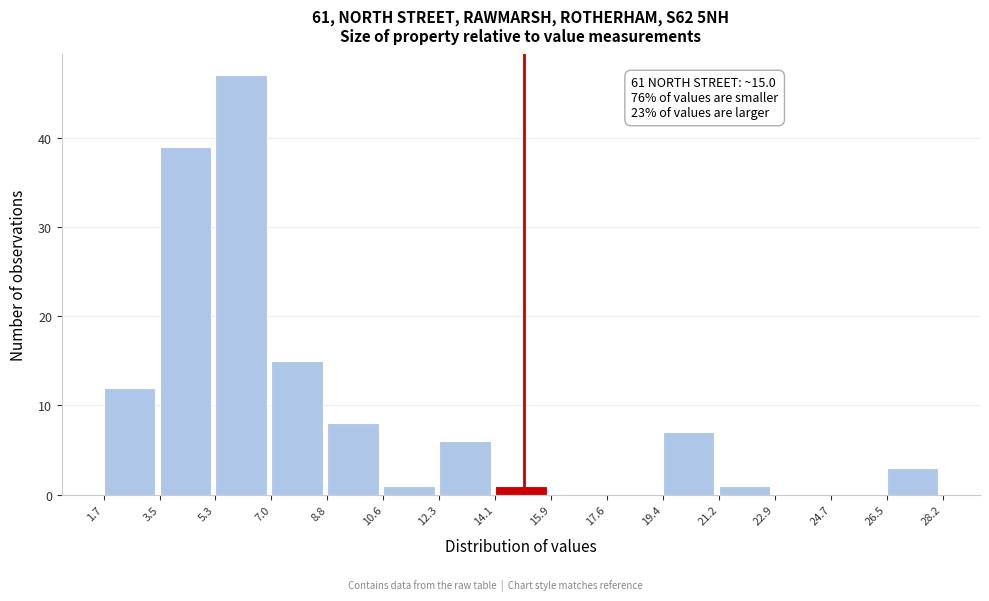

Which range on the x-axis has the tallest bar?

5.3 to 7.0